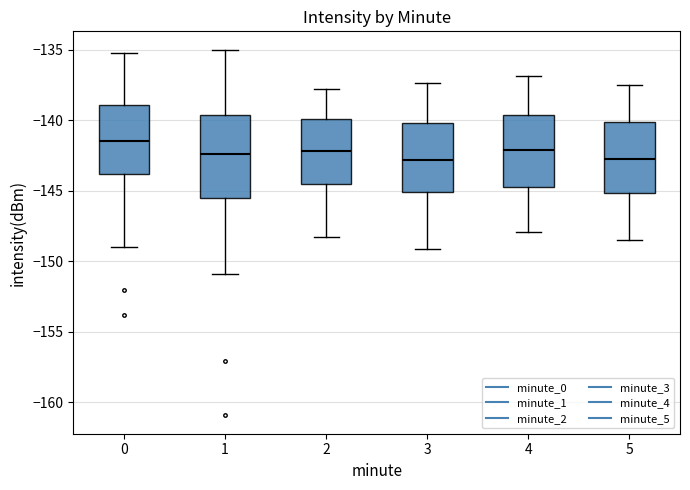

Which box has the highest median line?

0